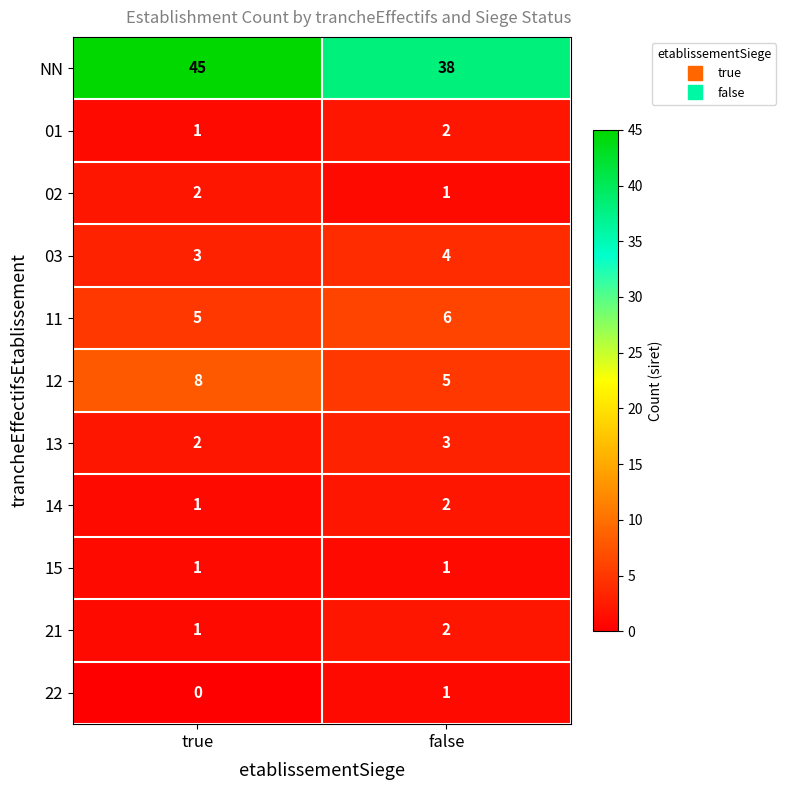

Which label corresponds to the smallest value in the chart?

true